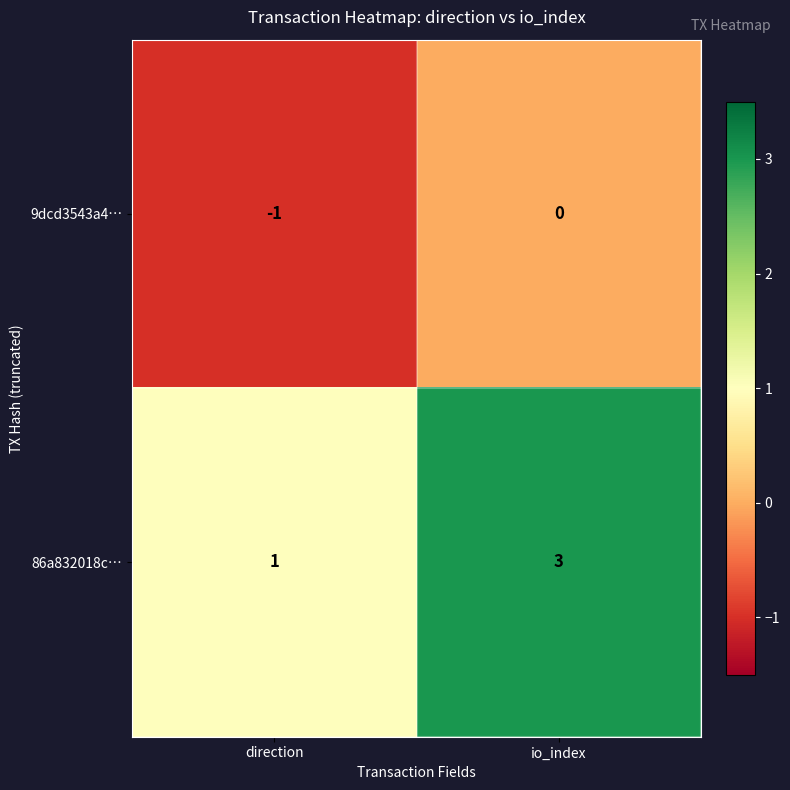

Which label corresponds to the smallest value in the chart?

direction